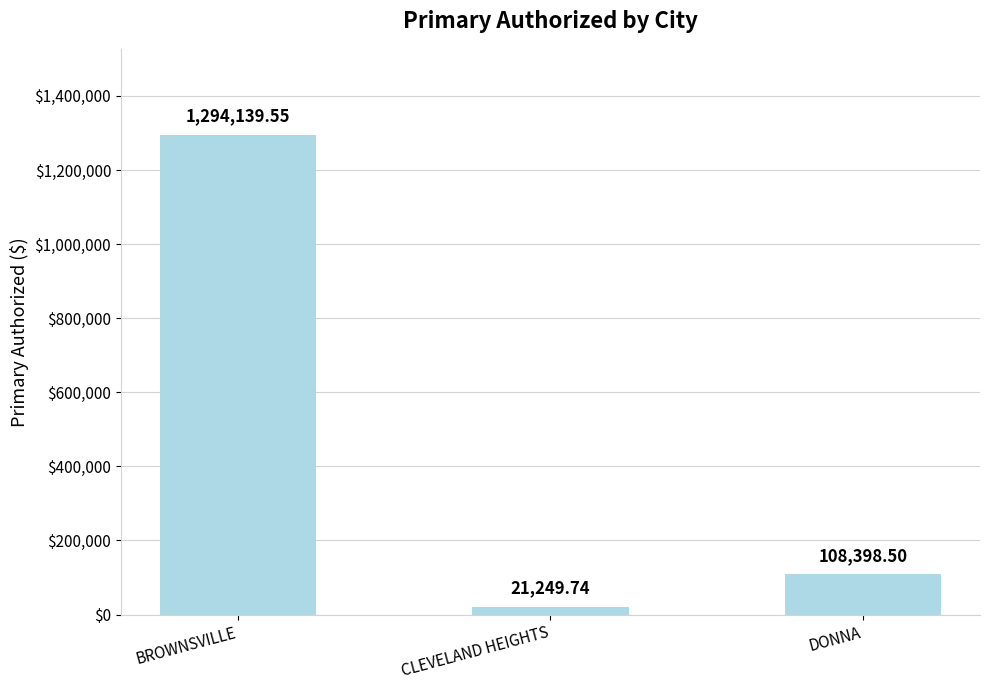

List the labels in order of value, smallest first.

CLEVELAND HEIGHTS, DONNA, BROWNSVILLE